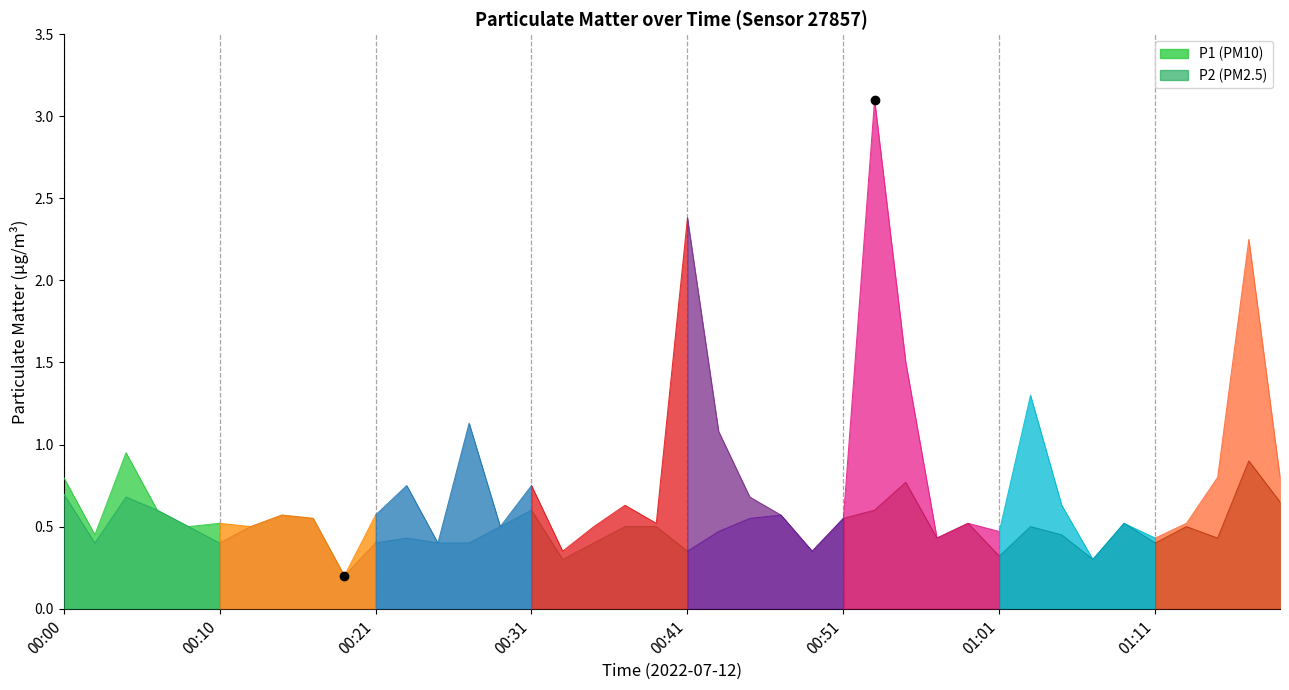

The value of P1 at 00:33 is 0.2. True or false?

False